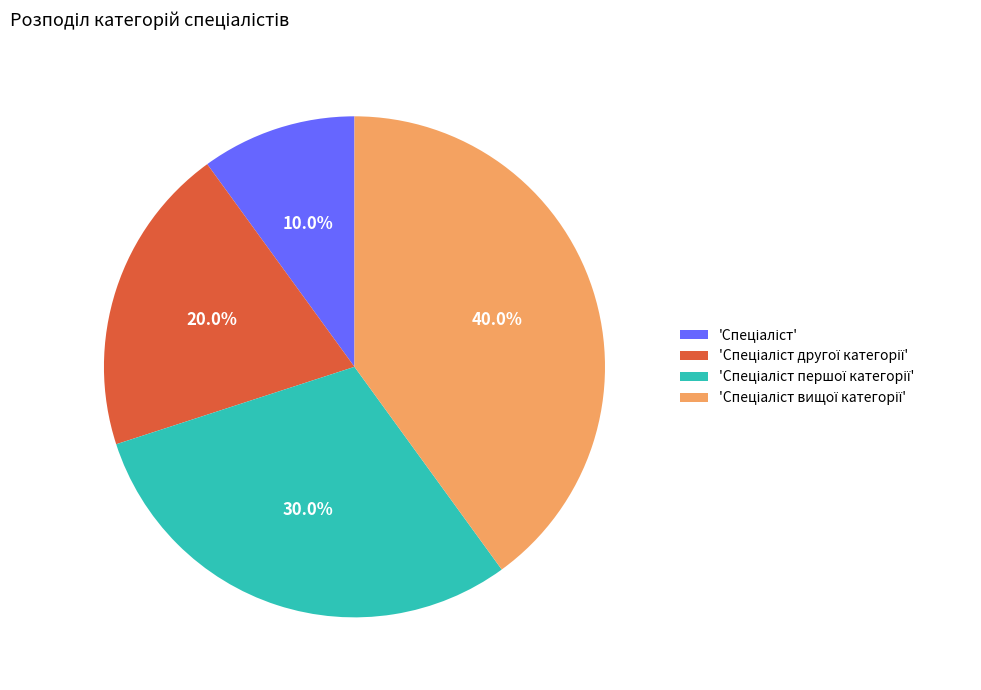

Is there any slice that represents more than half of the pie?

No